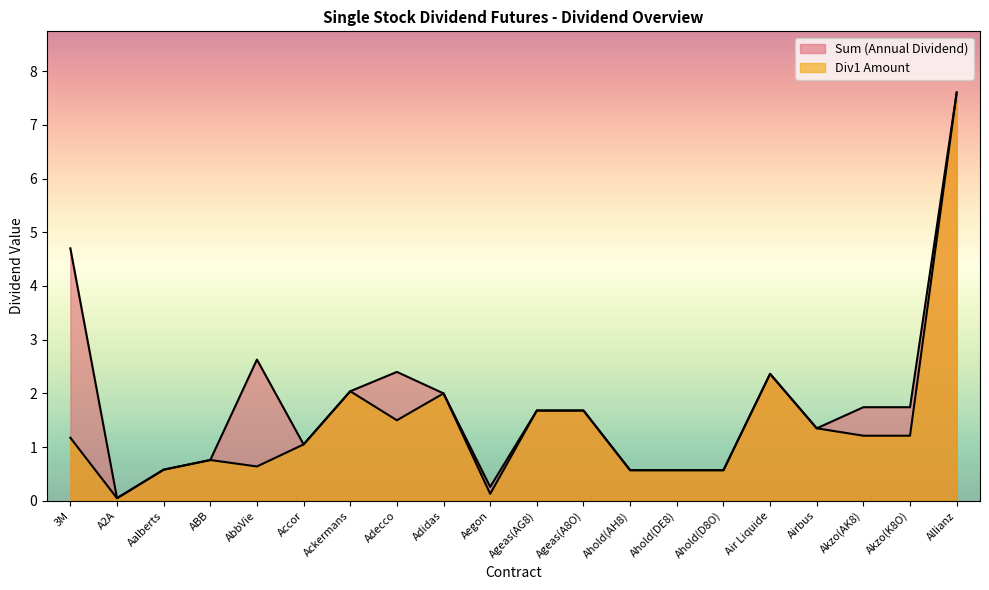

Does the chart have visible grid lines?

No